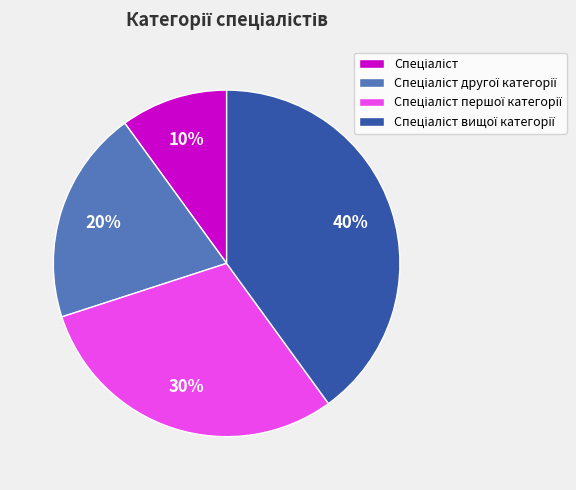

Is there any slice that represents more than half of the pie?

No